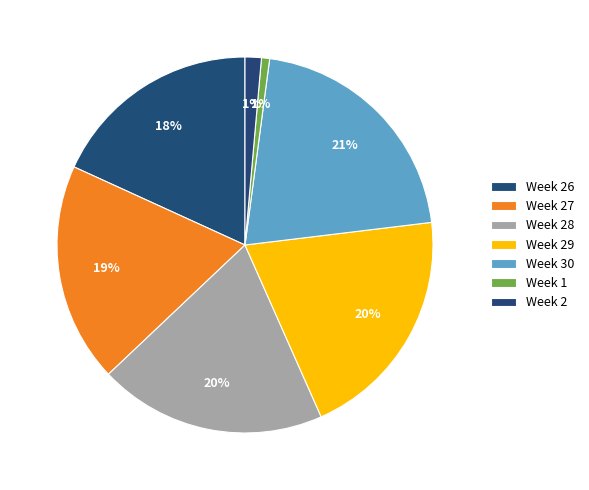

How many segments does this pie chart have?

7